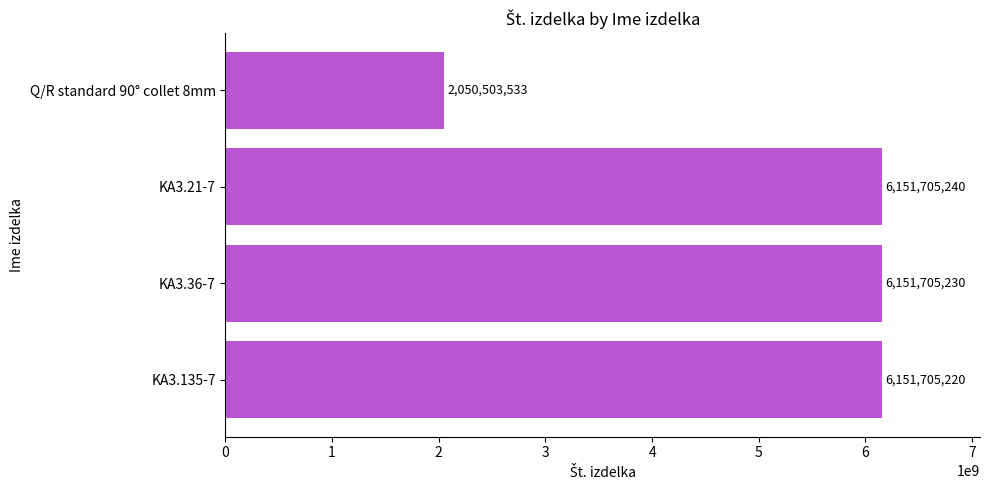

Rank the categories by value from lowest to highest.

Q/R standard 90° collet 8mm, KA3.135-7, KA3.36-7, KA3.21-7